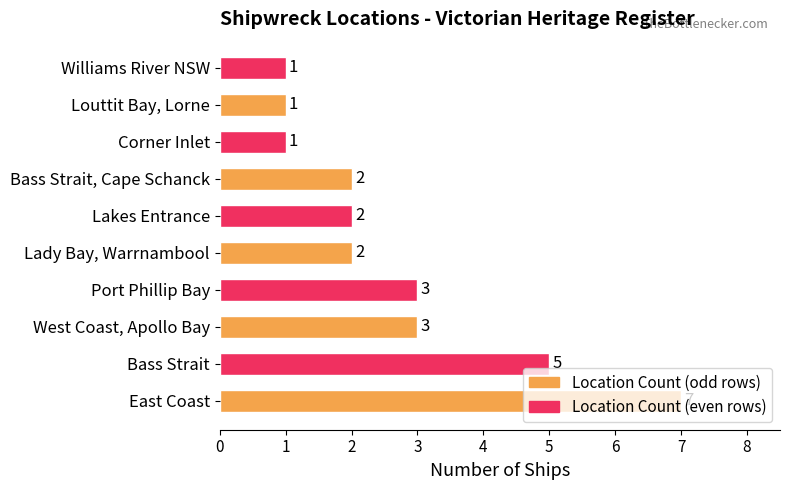

Count the number of data series in this chart.

1